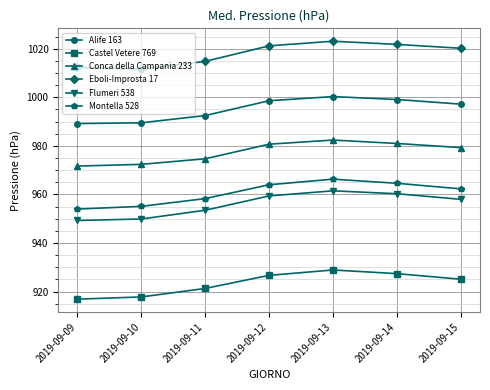

The value of Castel Vetere 769 at 2019-09-14 is 927.4. True or false?

True